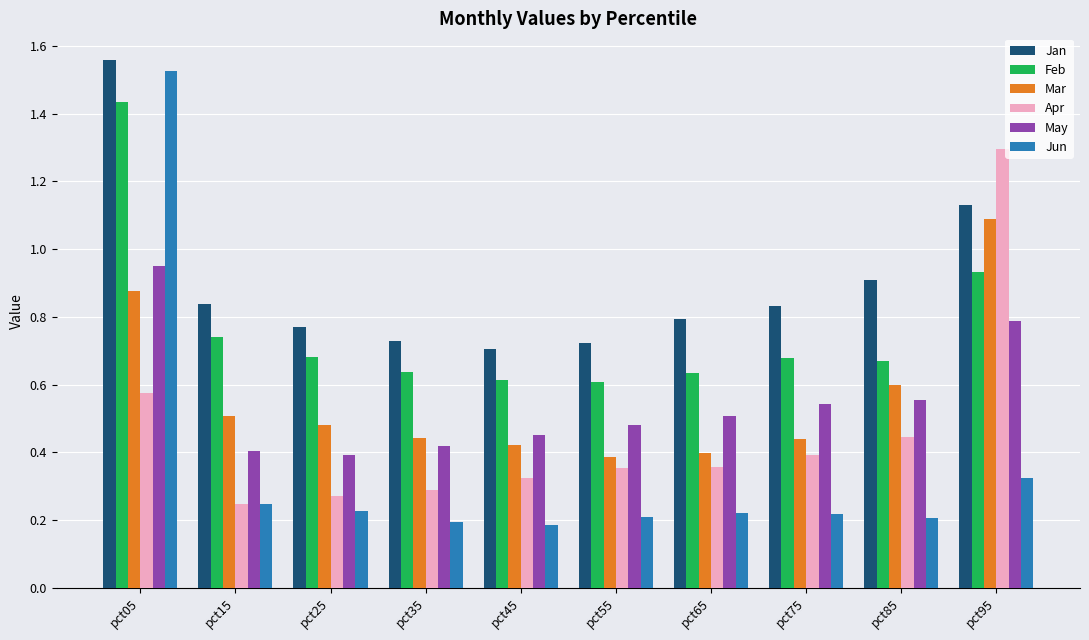

At which label does Jan reach its peak?

pct05